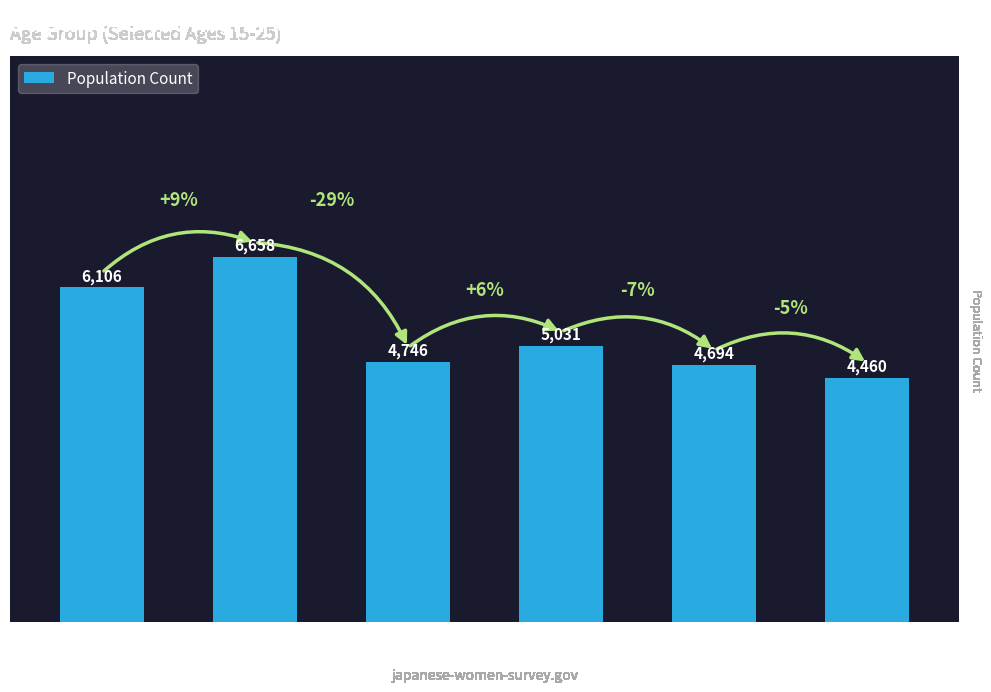

Reading right to left, transcribe all the data shown in this chart.

4460	4694	5031	4746	6658	6106